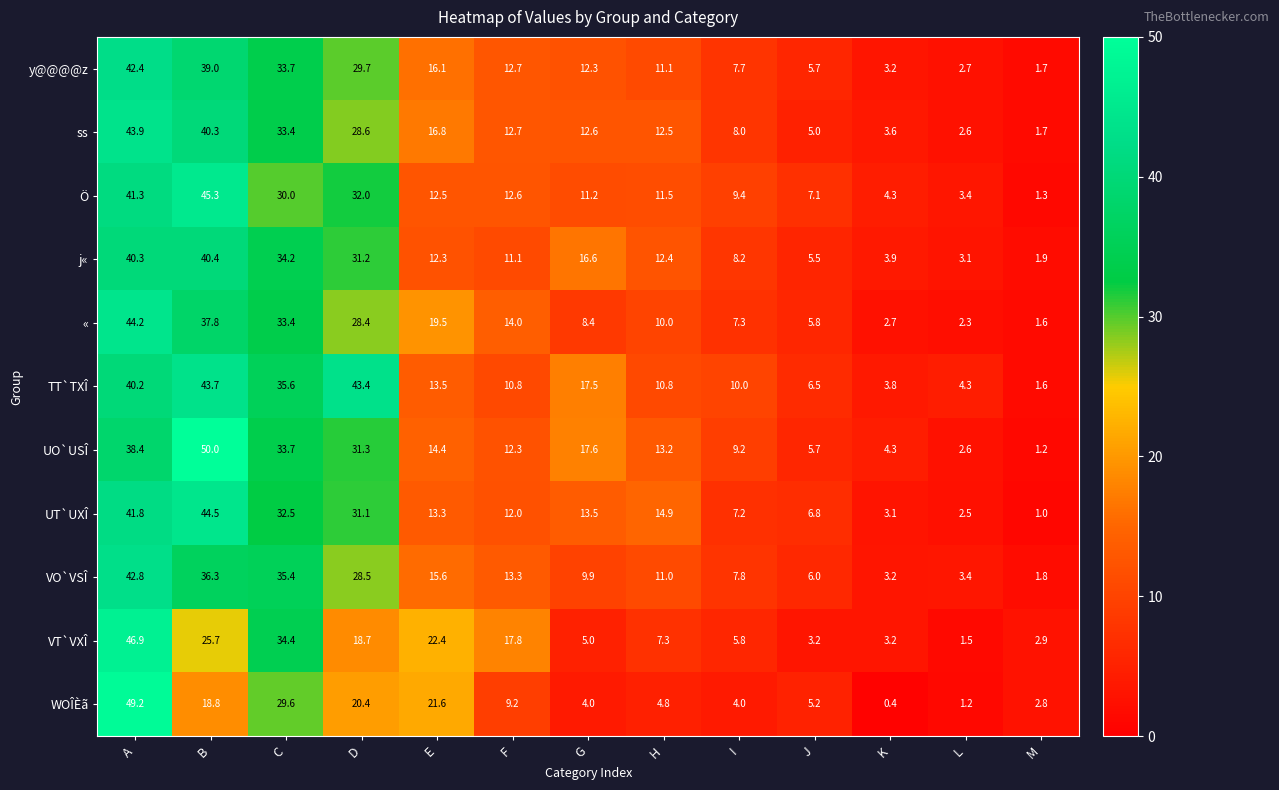

At which label is « closest to 22?

E